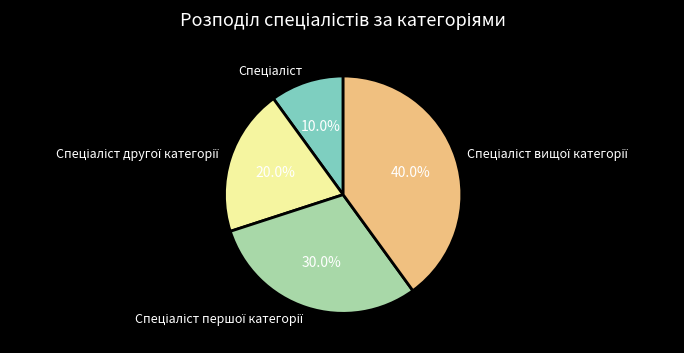

Does any single category account for the majority?

No